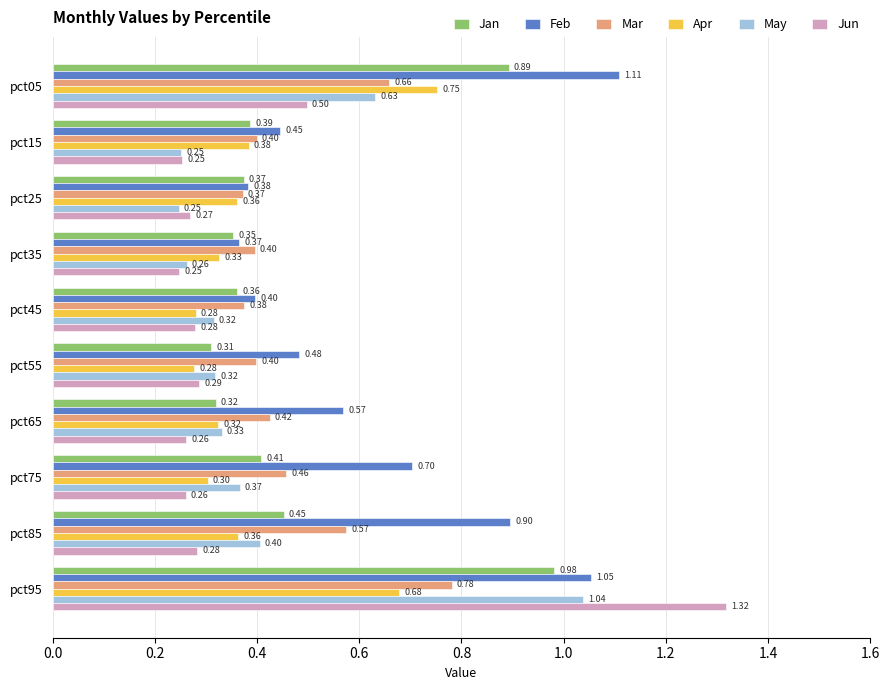

Which series has the largest total across all categories?

Feb